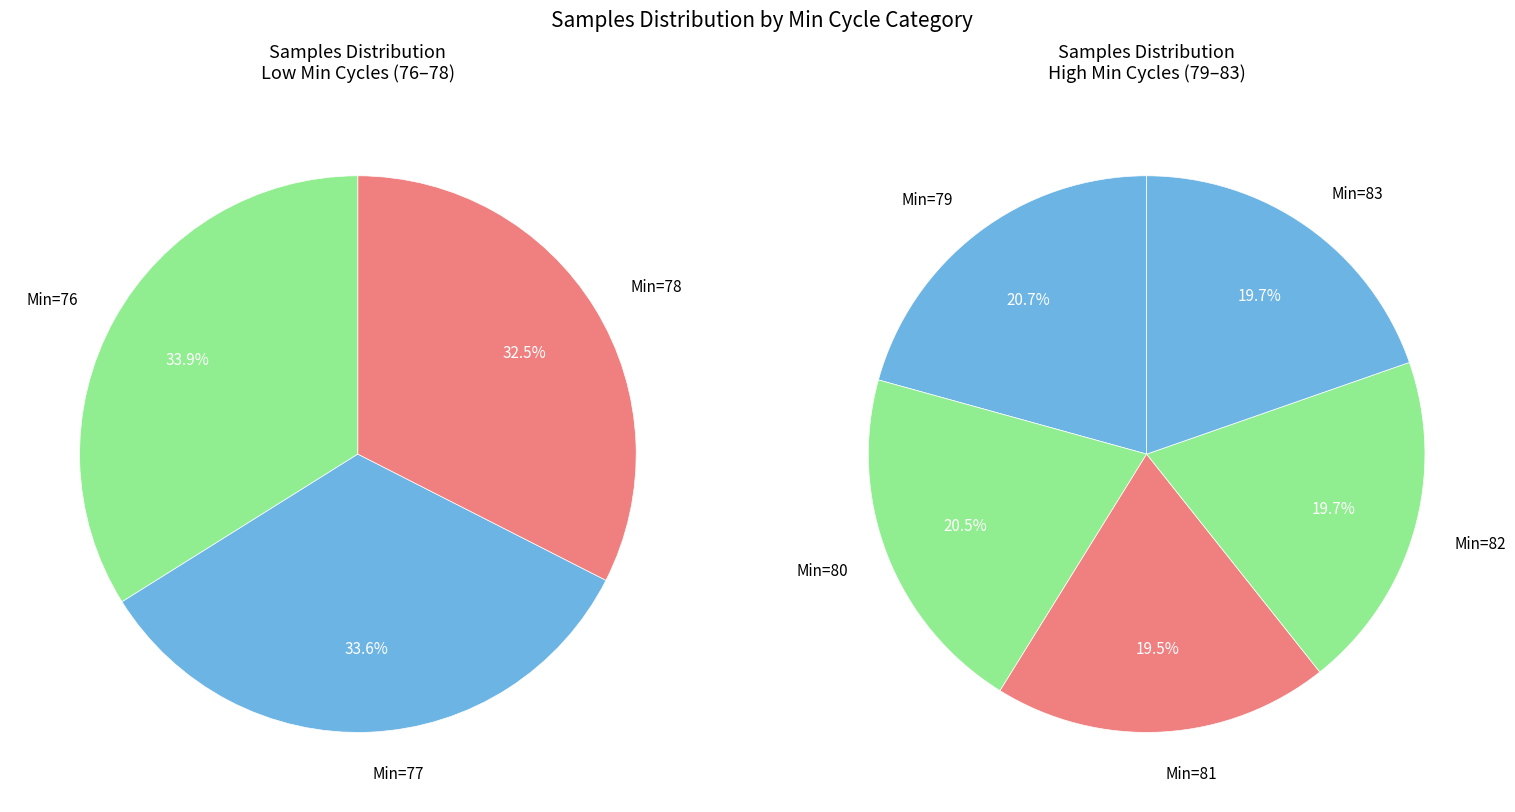

Which category has the smallest portion of the pie?

Min_cycle_81